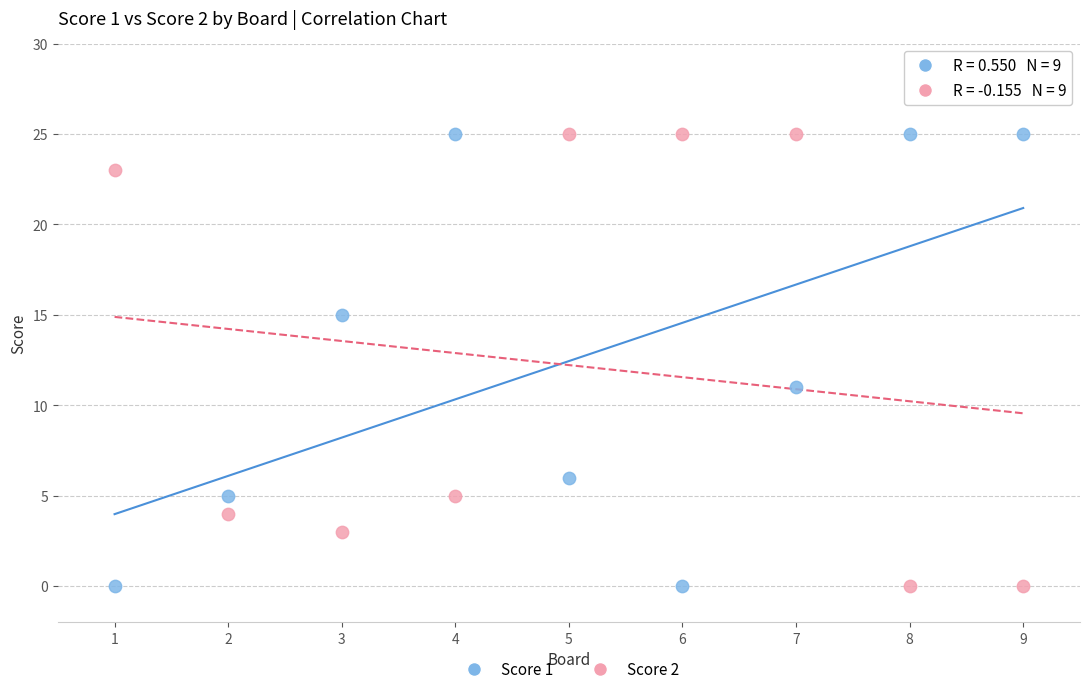

Across all data points, what is the range of X values (max minus min)?

8